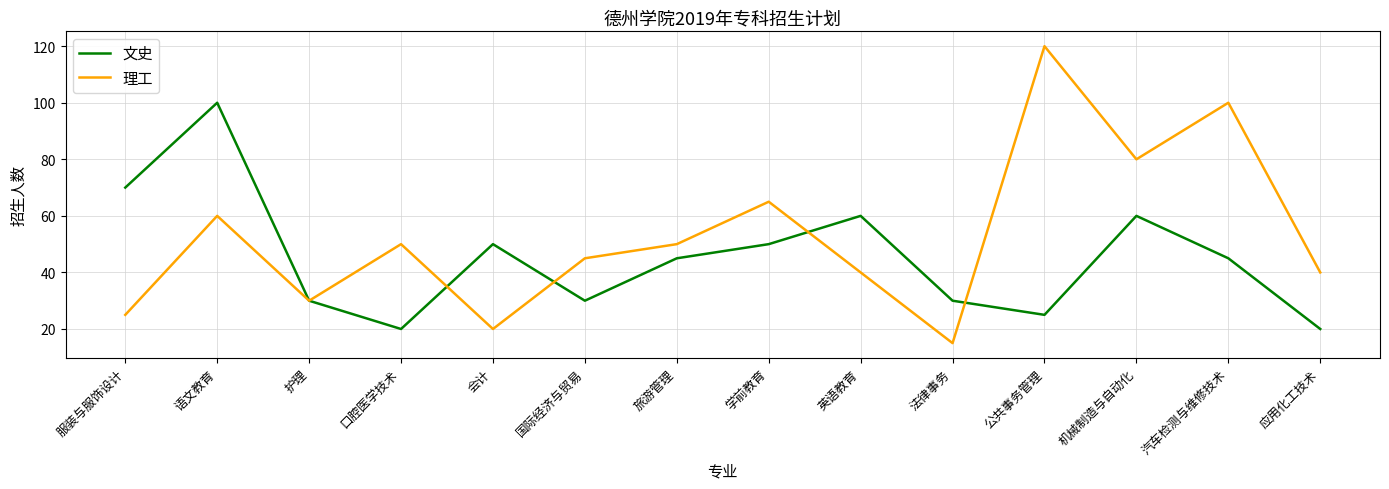

What is the difference between the second highest and minimum values in the 文史 series?

50